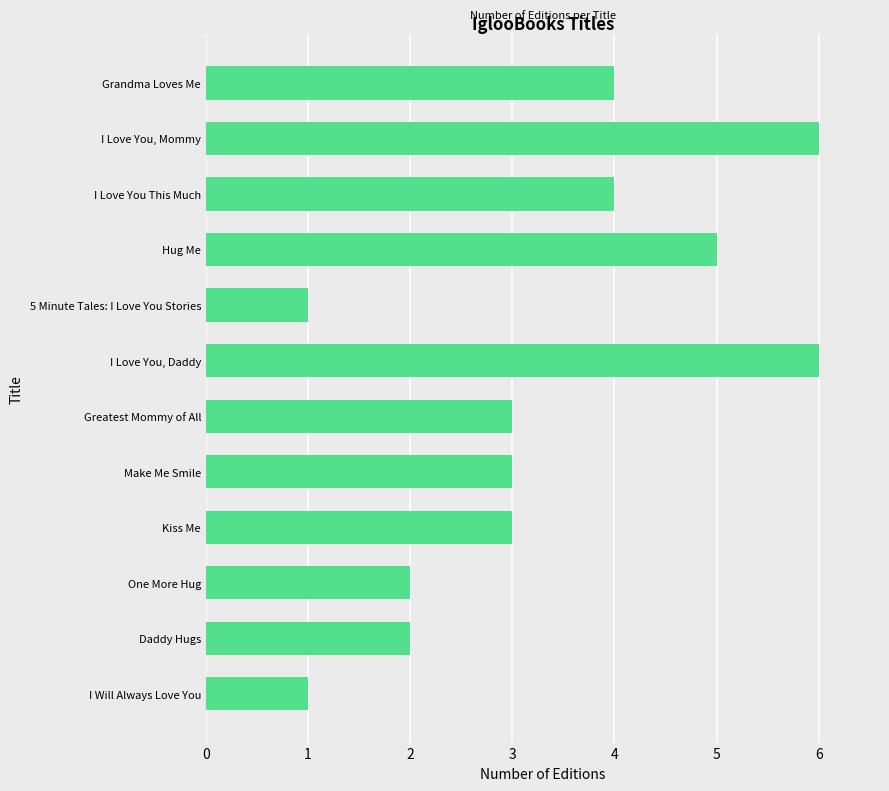

Count the number of categories in the chart.

12